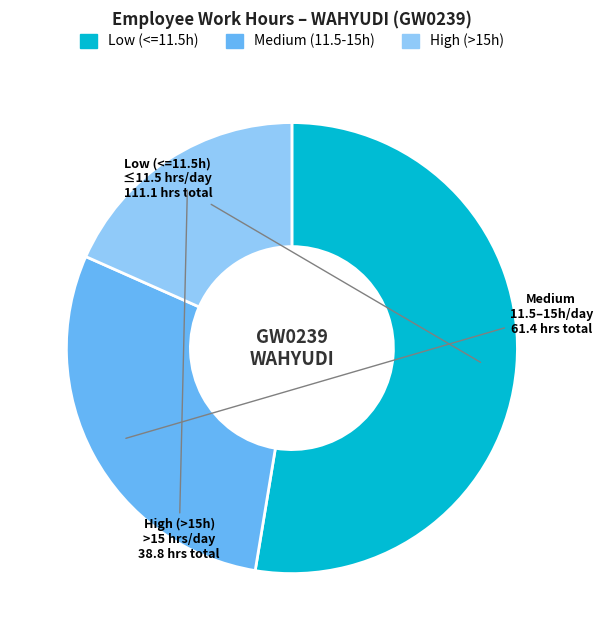

Does any single category account for the majority?

Yes